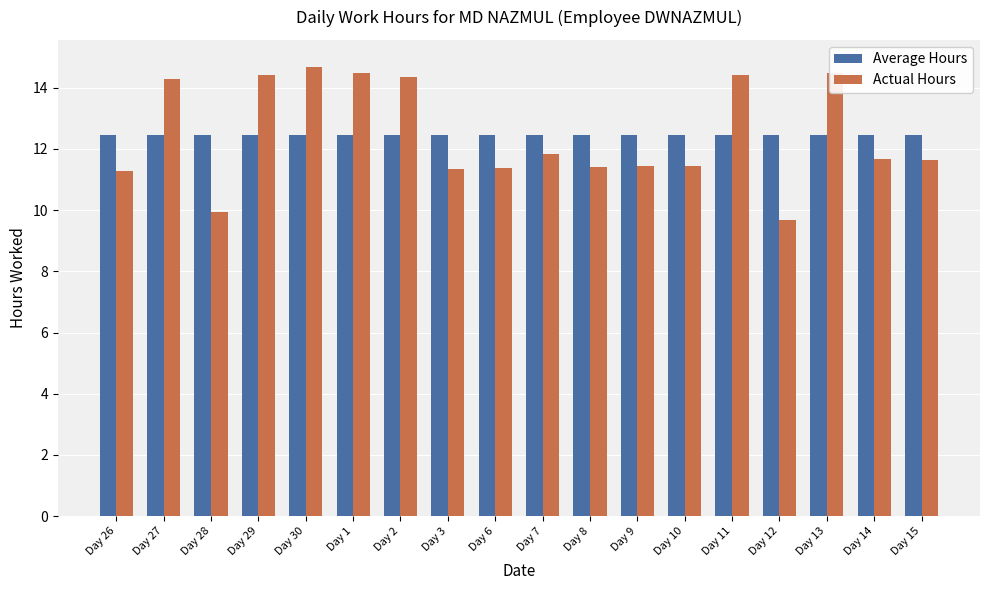

Is it true that Average Hours equals 12.4 at Day 11?

True